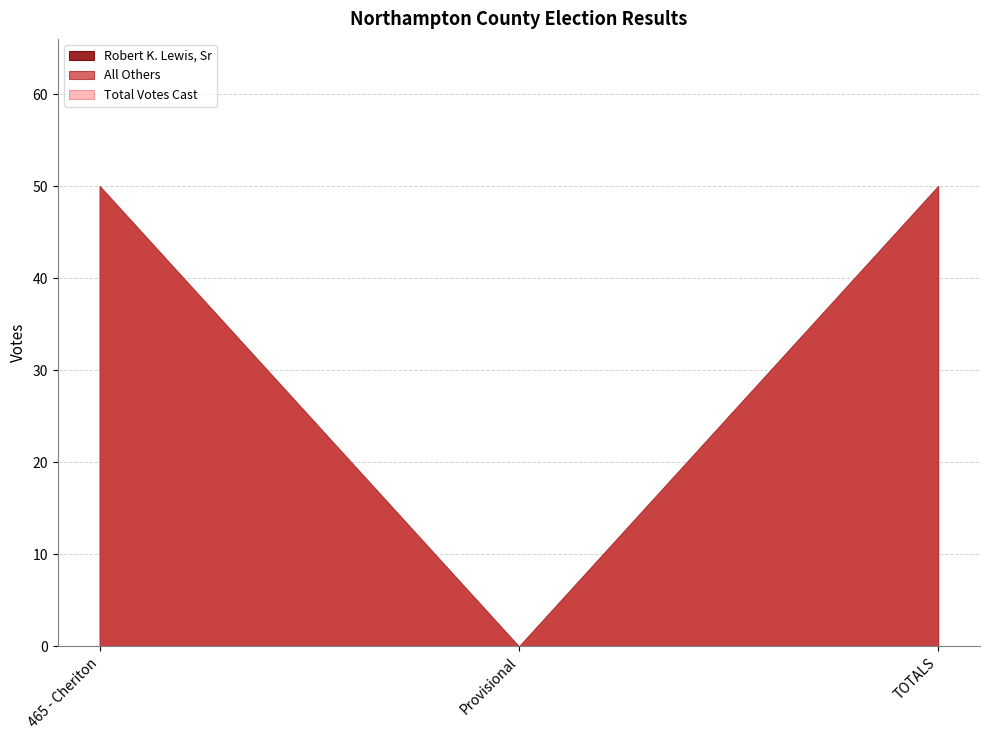

How many data points does each series have?

3